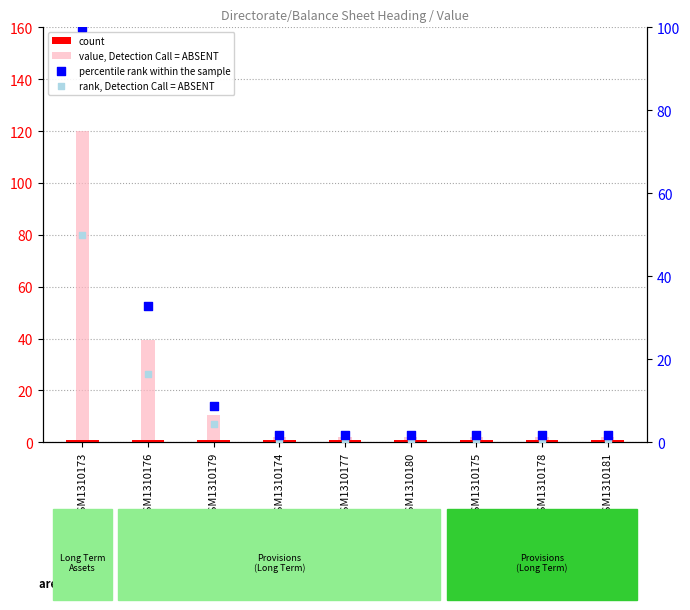

Is the value of value, Detection Call = ABSENT at GSM1310180 greater than the value of rank, Detection Call = ABSENT at GSM1310176?

No